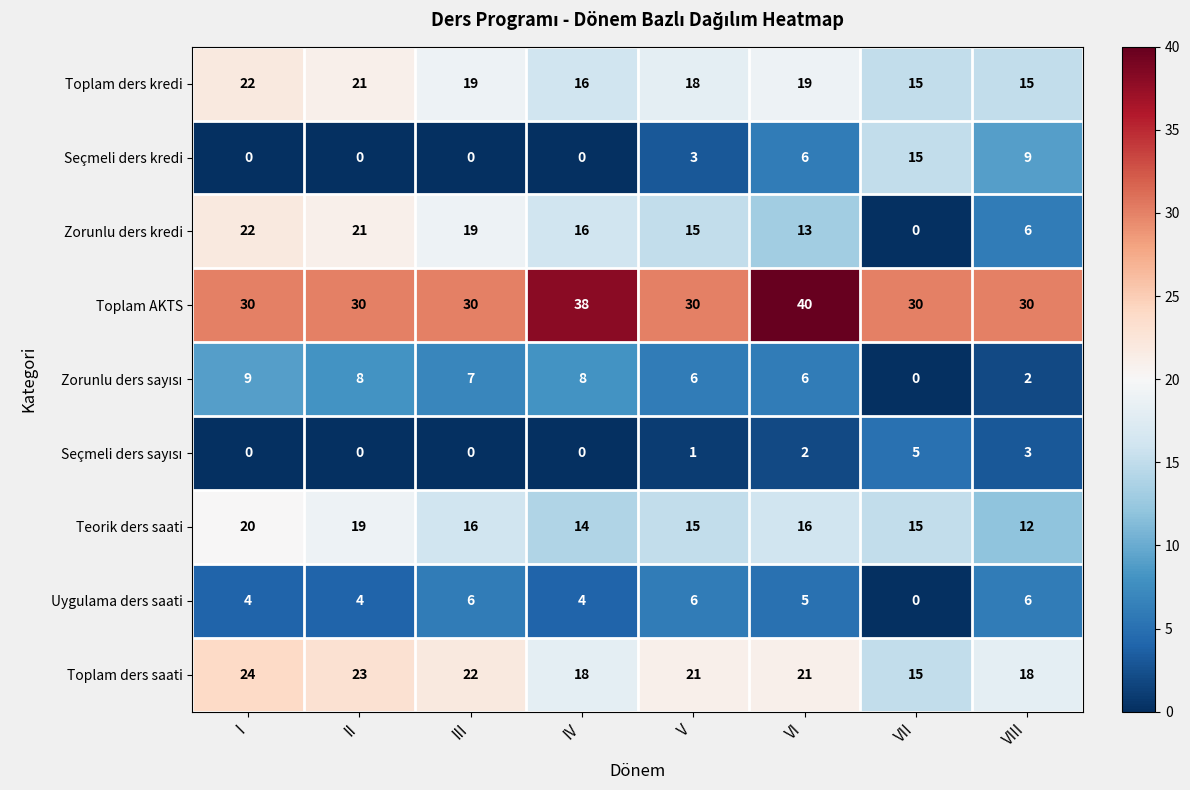

What is the average value of the Toplam ders kredi series?

18